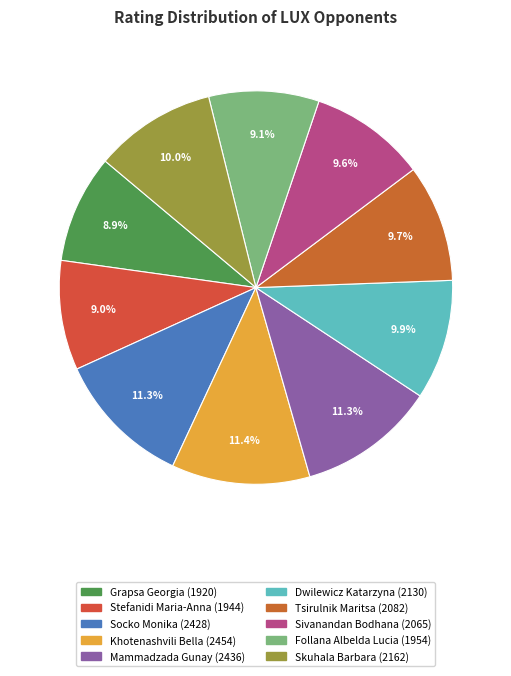

Which category has the smallest portion of the pie?

Grapsa Georgia